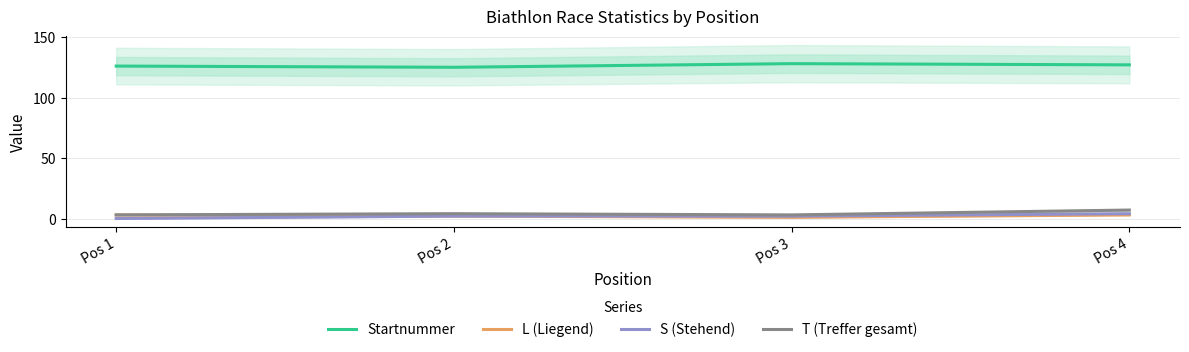

Which series changed the most between Pos 2 and Pos 4?

T (Treffer gesamt)